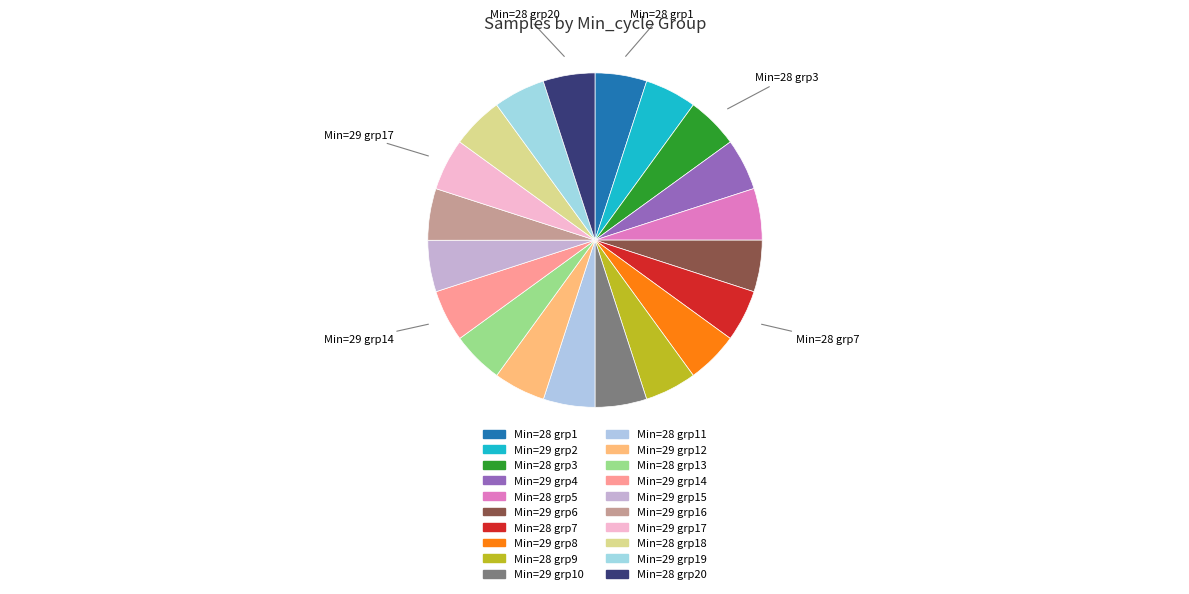

How many segments does this pie chart have?

20